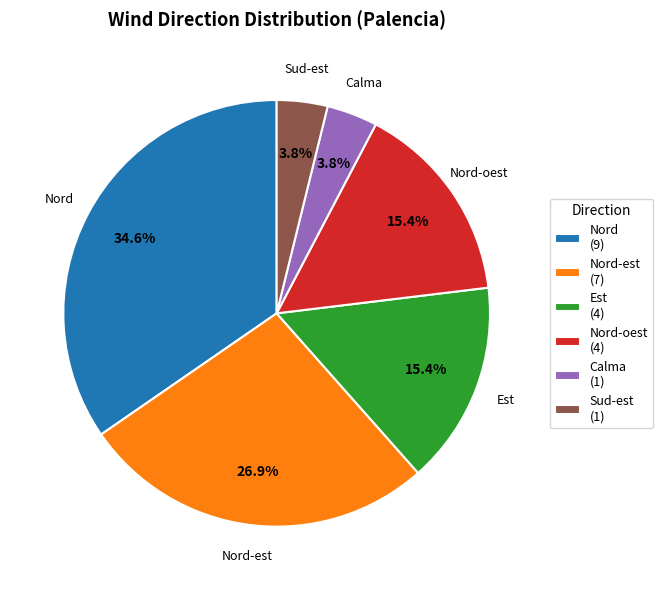

To the nearest percent, what is the average slice percentage?

17%